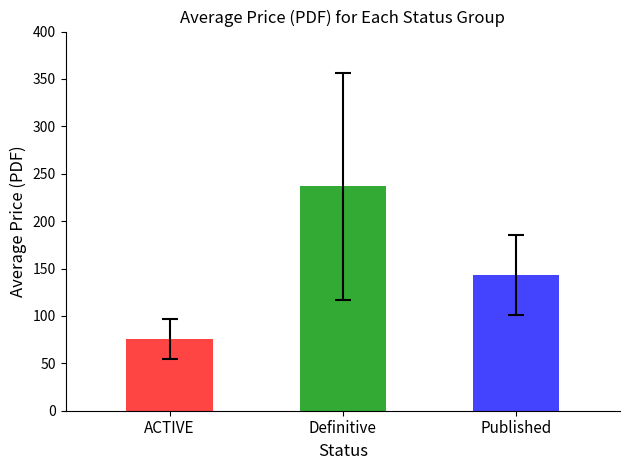

Which has a higher value, ACTIVE or Published?

Published